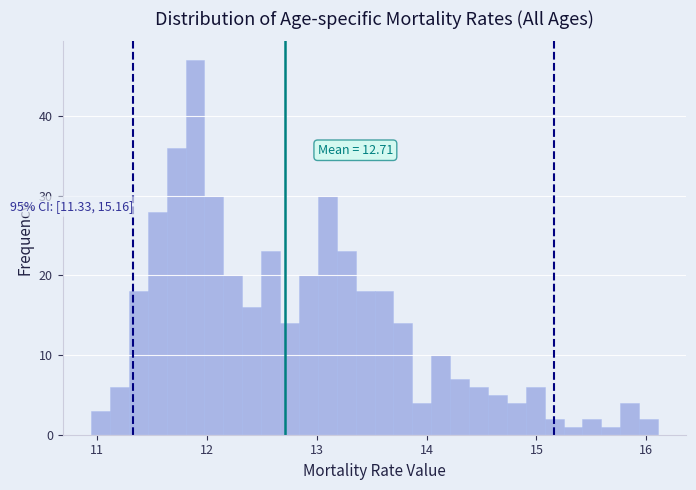

Read against the x-axis, roughly where is the centre of the tallest bar?

11.9